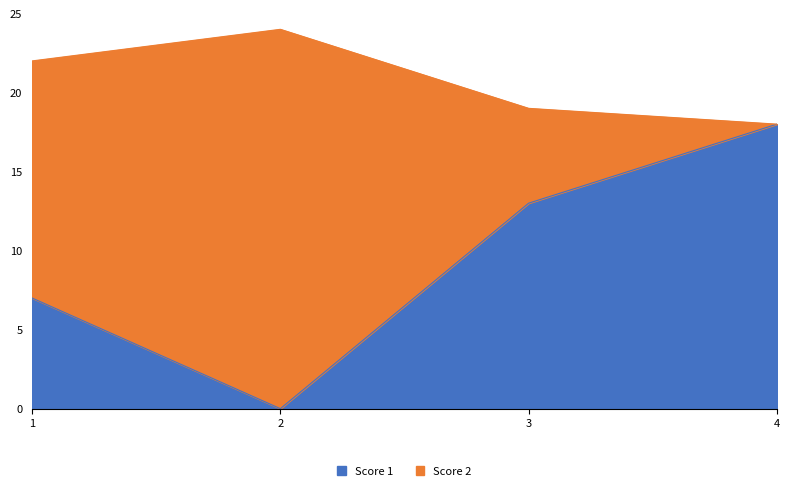

At 3, list the series in order from smallest to largest.

Score 1, Score 2